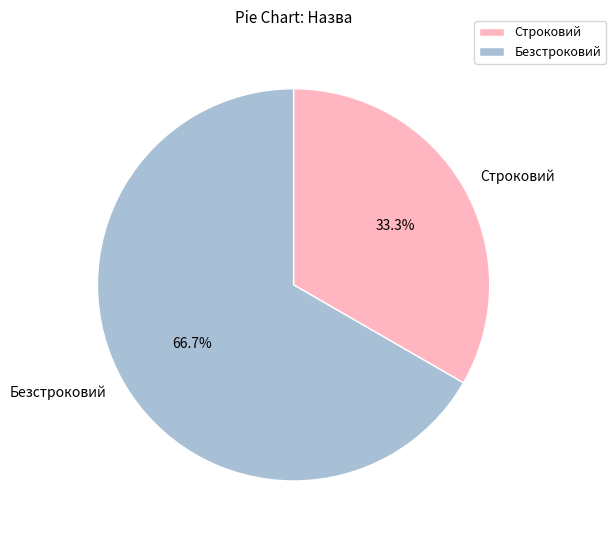

Between Безстроковий and Строковий, which is larger?

Безстроковий